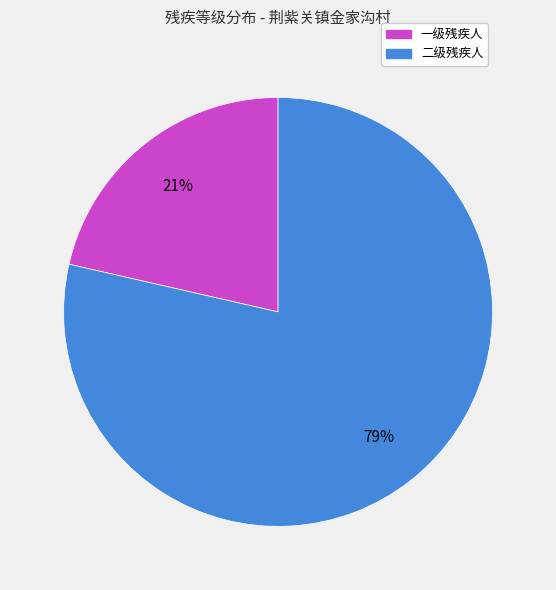

How many segments does this pie chart have?

2